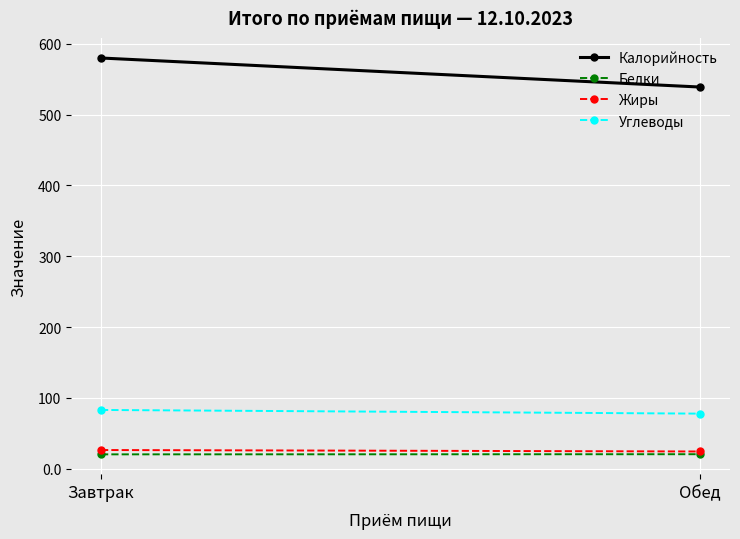

Which series changed the most between Завтрак and Обед?

Калорийность